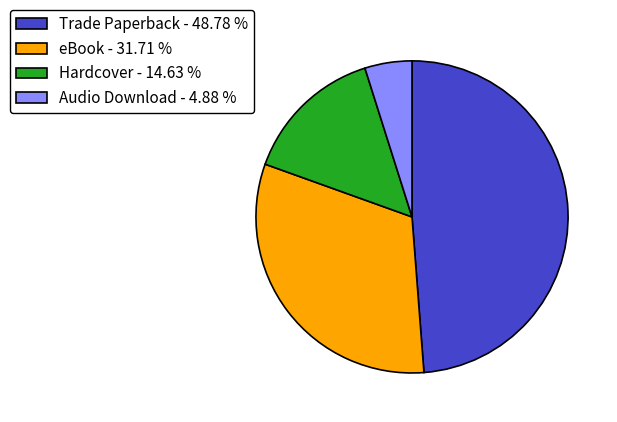

Combined, do Hardcover - 14.63 % and eBook - 31.71 % account for over 50%?

No